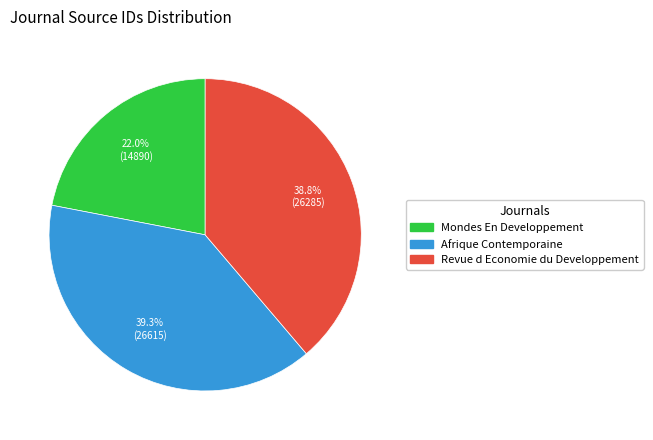

What is the total percentage of Afrique Contemporaine and Revue d Economie du Developpement?

78.0%